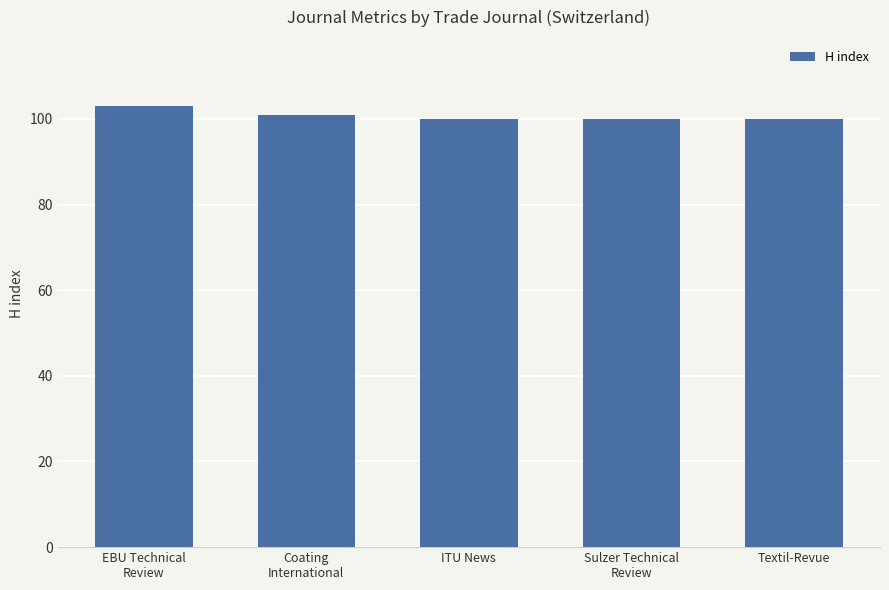

What is the greatest value displayed?

103